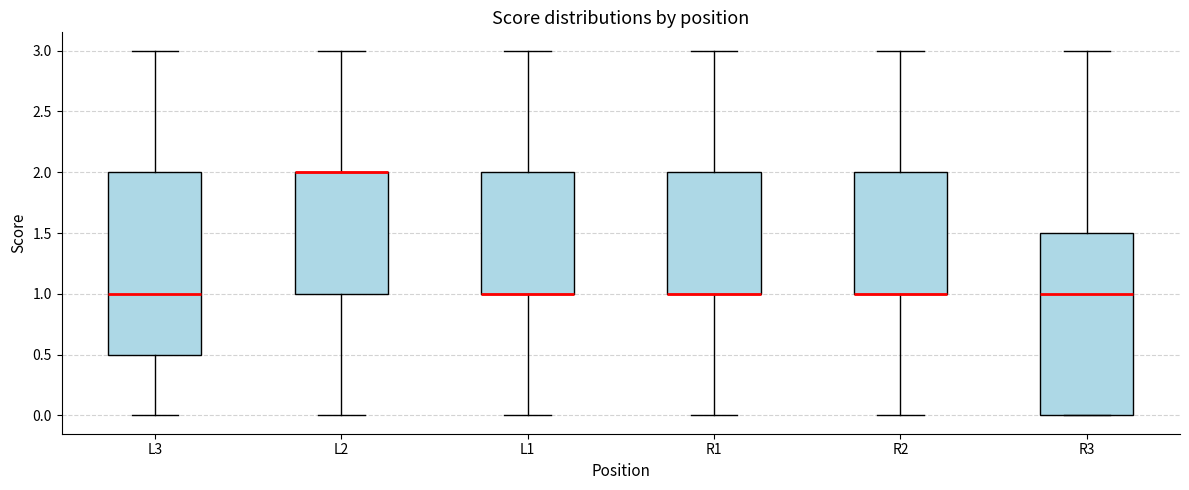

Where is the lower edge of the box for L1 on the y-axis? The values are not printed on the chart, so give them approximately, as read against the axis.

1.0